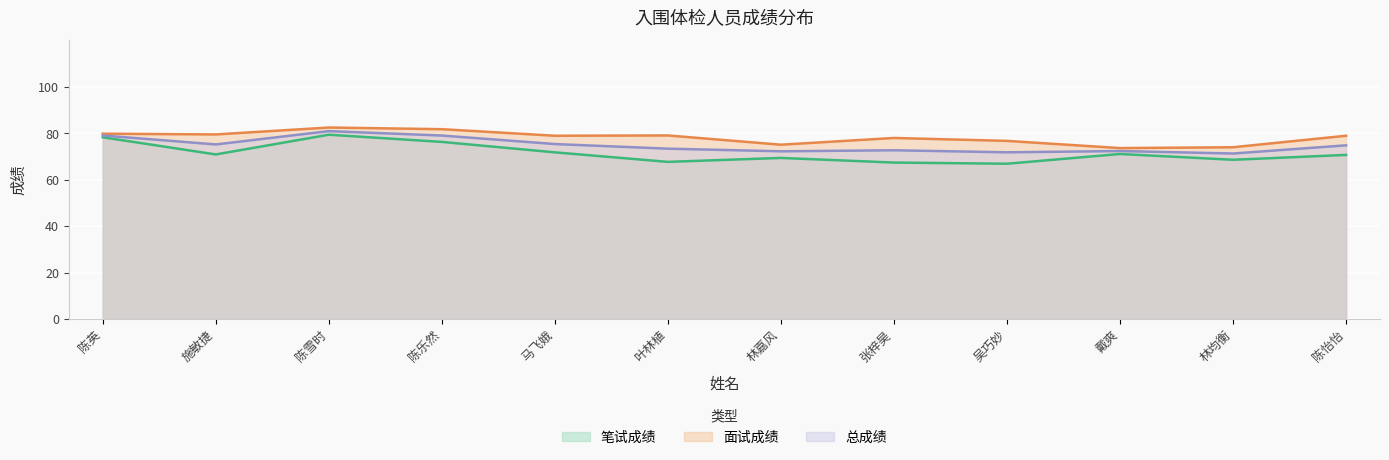

What is the label of the 8th point from the right?

马飞娥